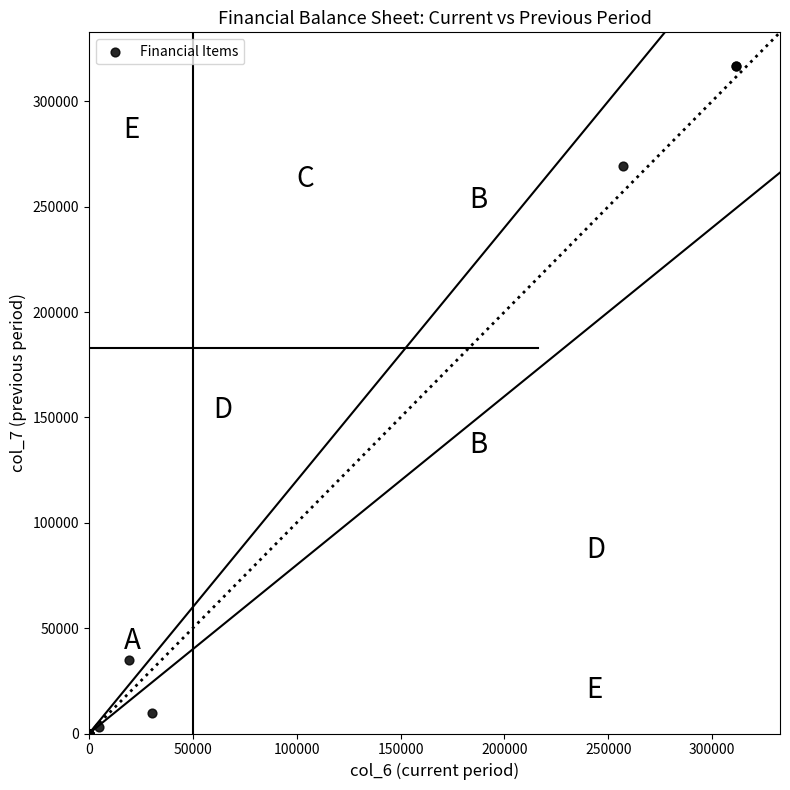

What Y value in the scatter plot is closest to 158436?

269222.7